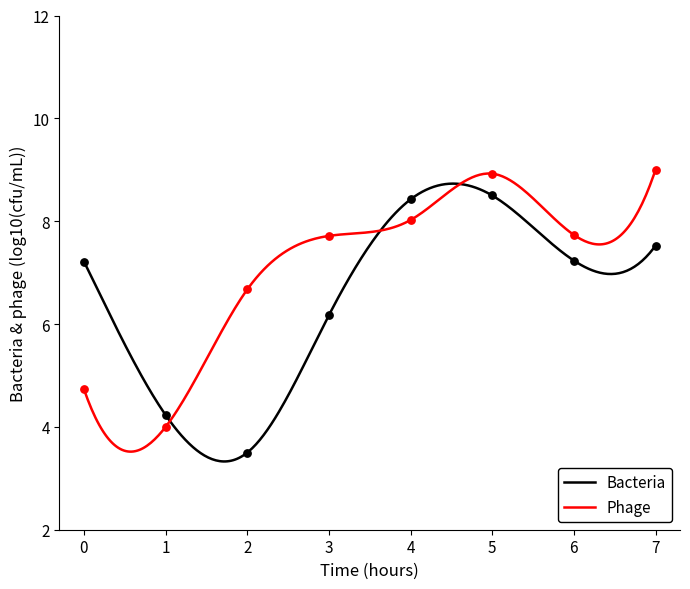

Which series reaches the minimum Y coordinate?

Bacteria